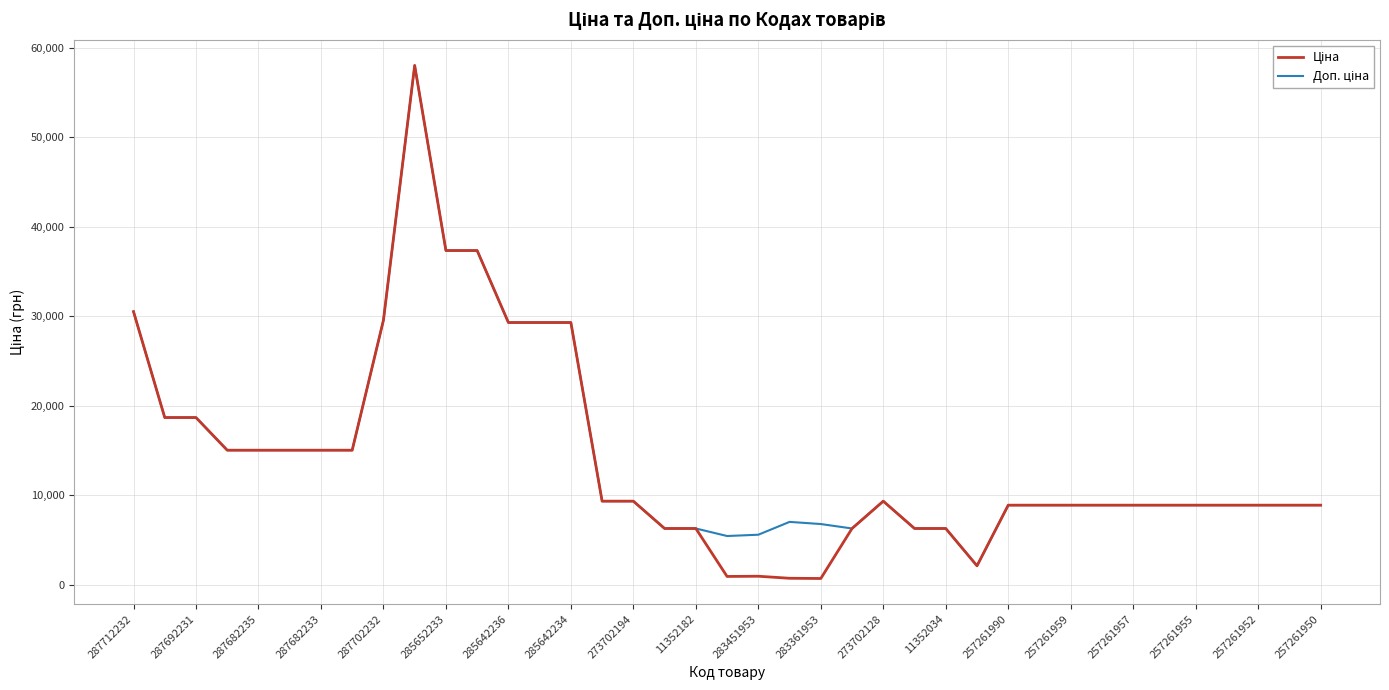

How many distinct data groups are displayed?

2